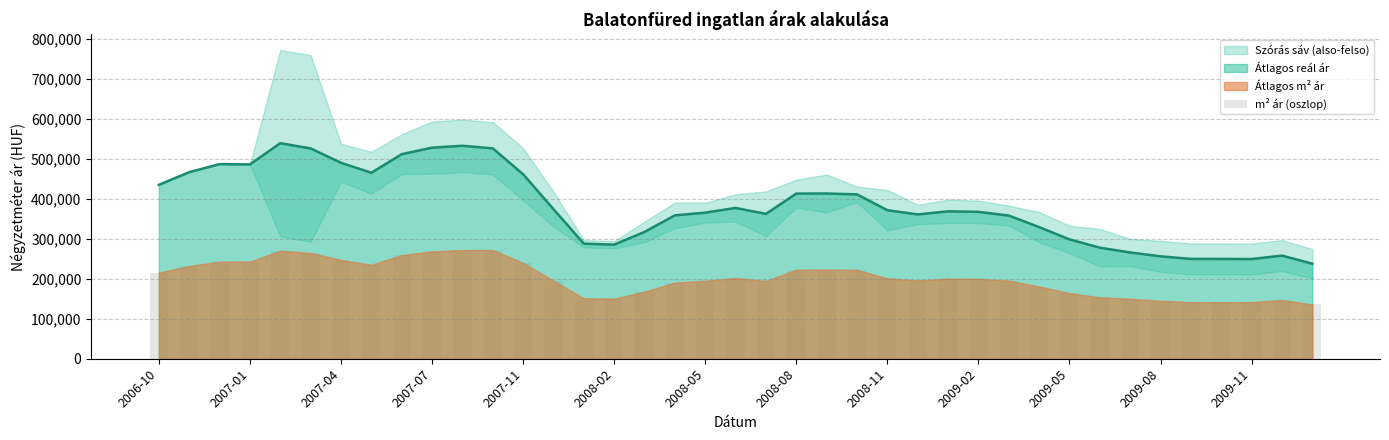

Are the bars horizontal?

No